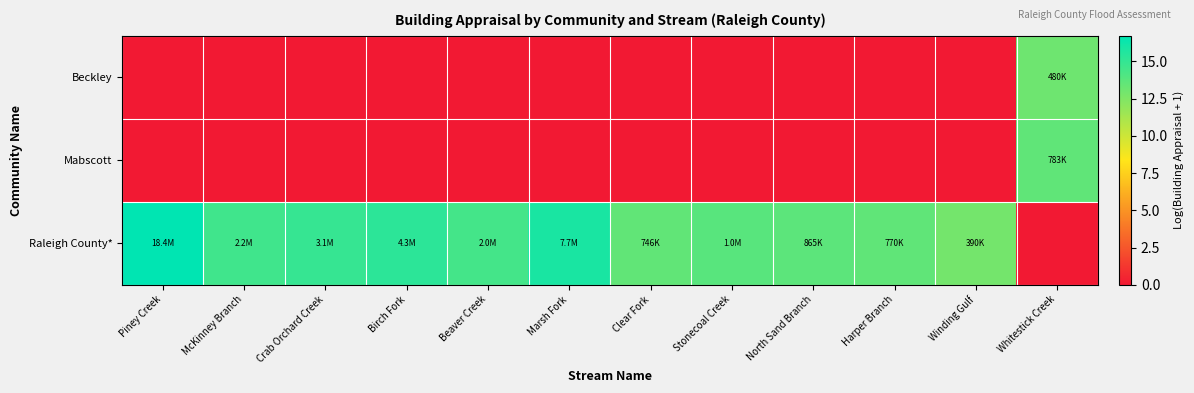

List the series in order of their peak value, highest first.

Raleigh County*, Mabscott, Beckley